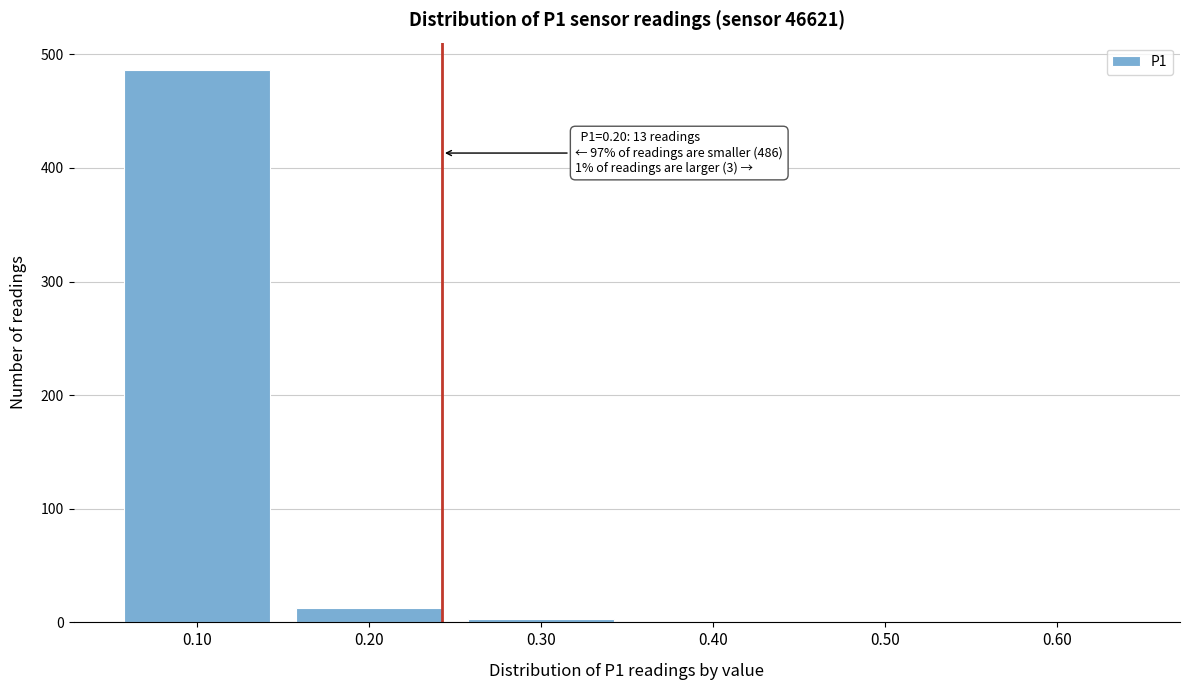

Reading right to left, extract all data points from this chart.

0.60=0	0.50=0	0.40=0	0.30=3	0.20=13	0.10=486